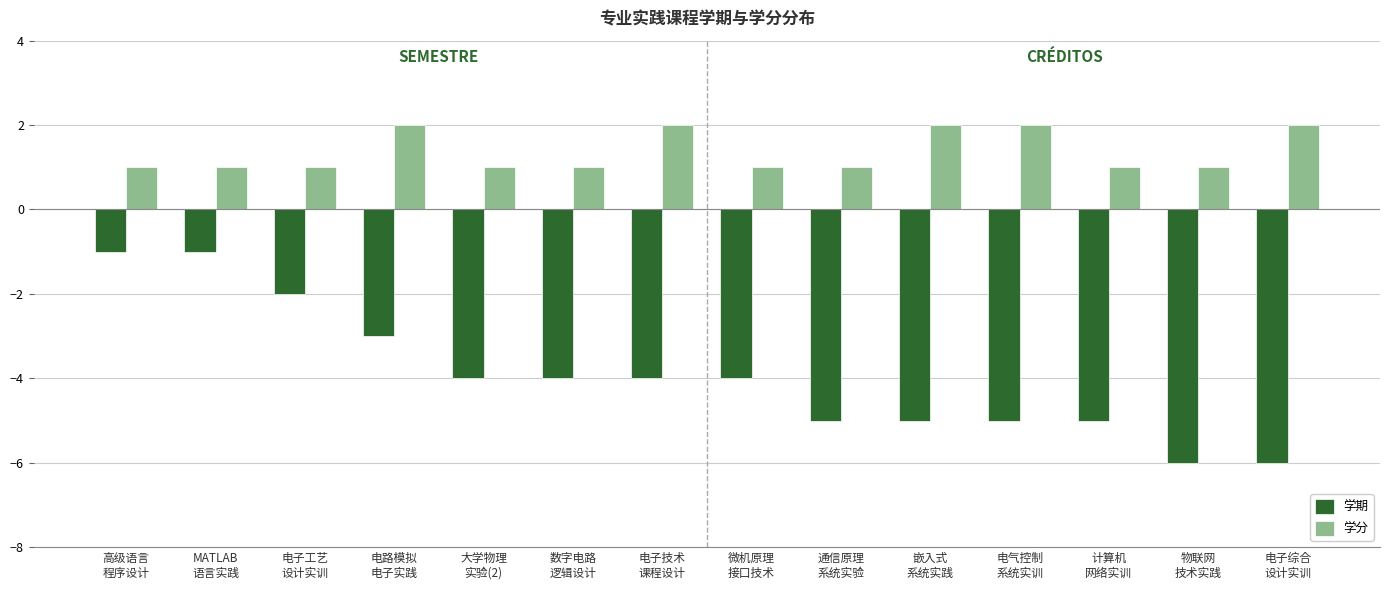

What is the difference between the second highest and minimum values in the 学期 series?

5